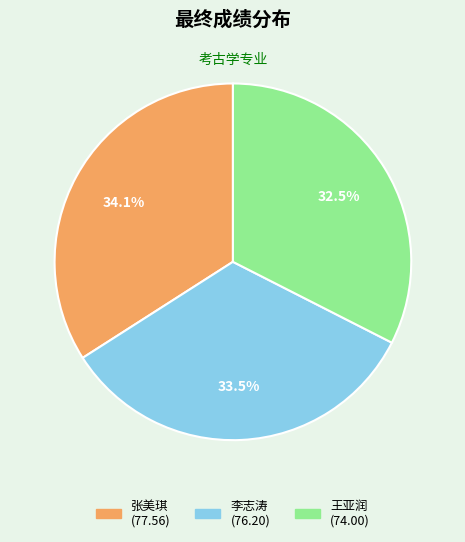

Which category has the biggest portion of the pie?

张美琪